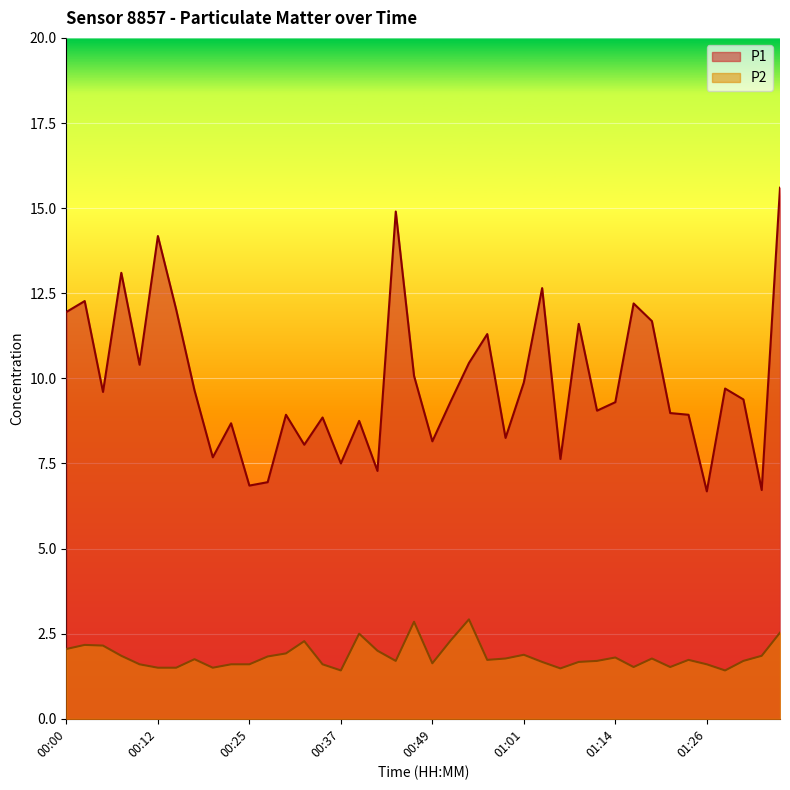

What are all the series names shown in the legend?

P1, P2